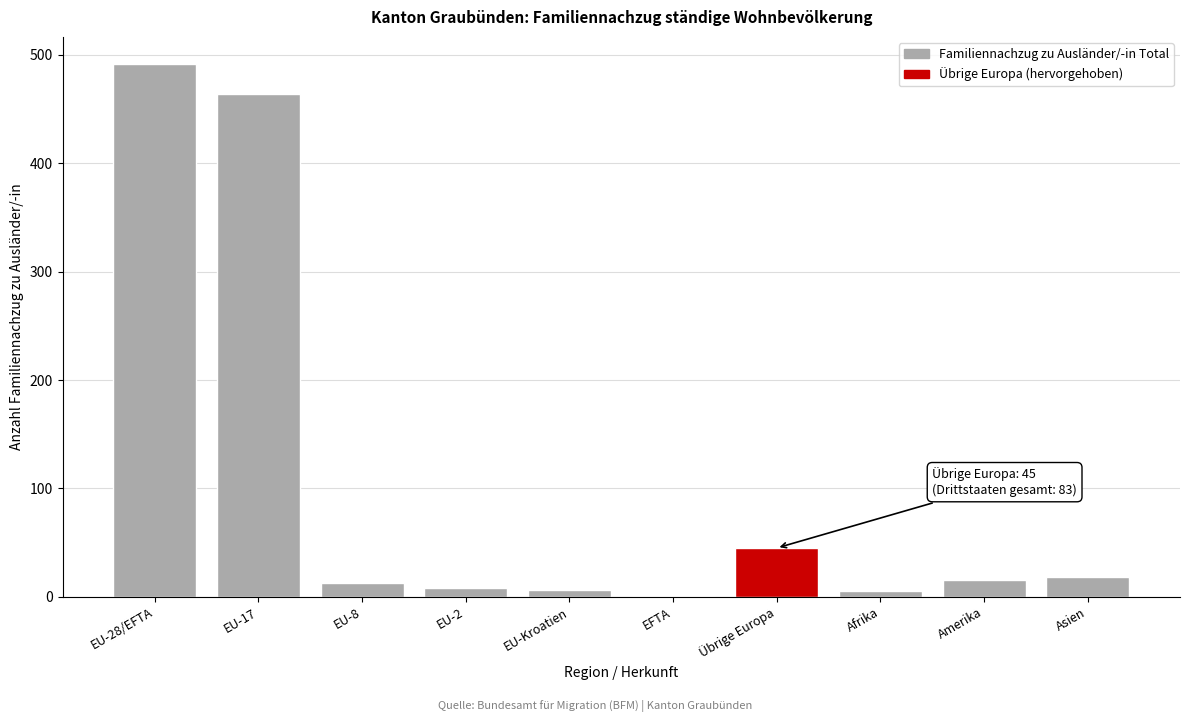

The chart shows a value of 15 at Amerika. True or false?

True